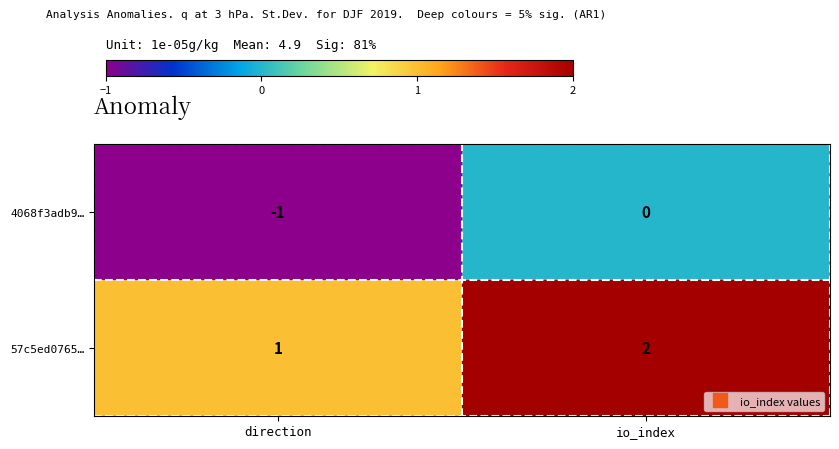

List the series in order of their overall mean, lowest first.

4068f3adb9…, 57c5ed0765…